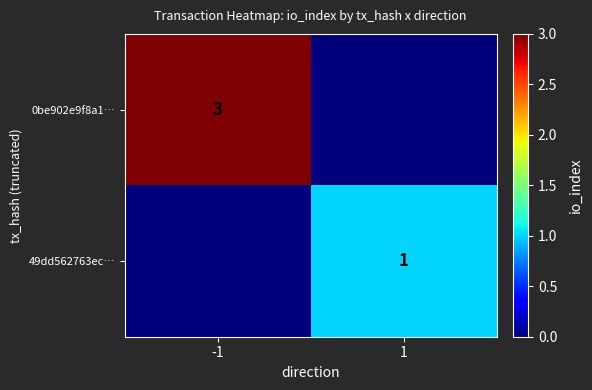

True or false: 0be902e9f8a1… has a value of 5 at -1.

False